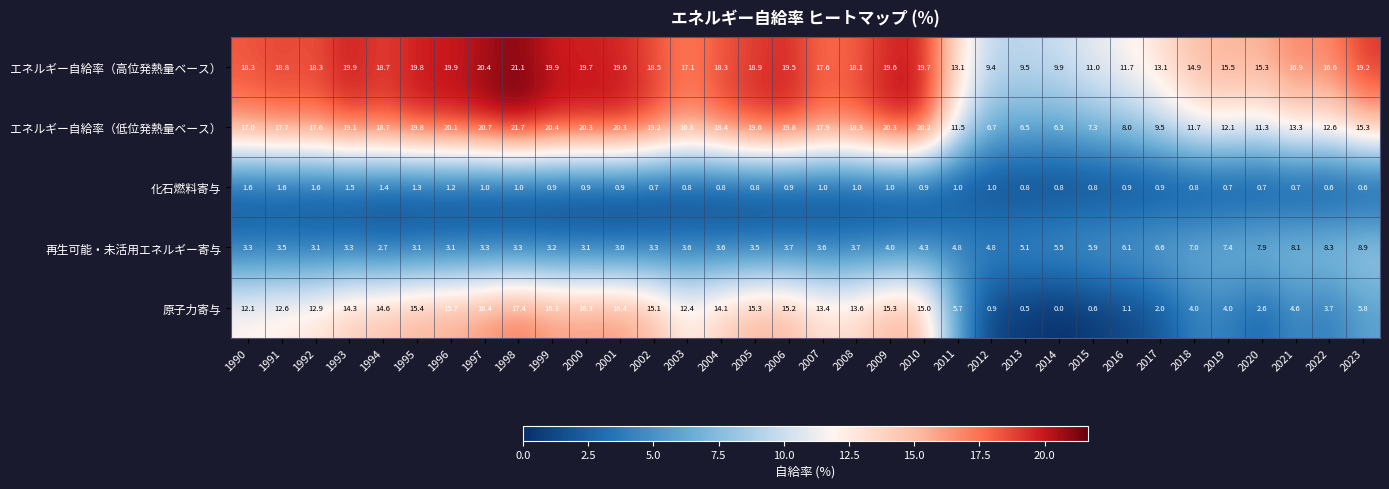

How many categories are shown in the chart?

34